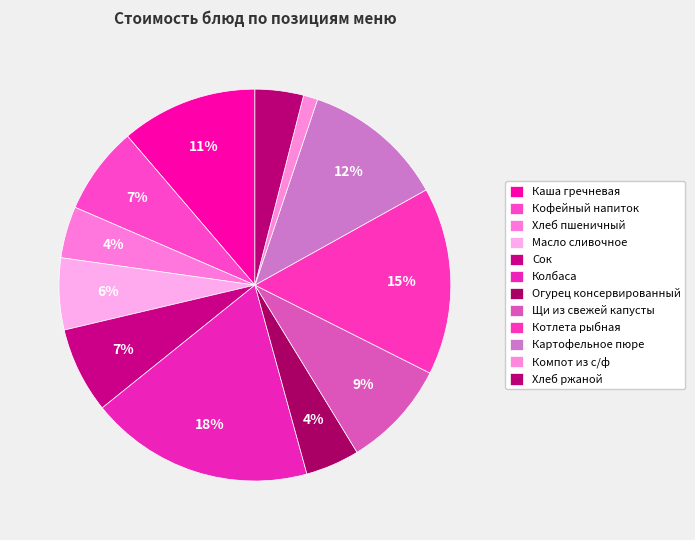

What is the smallest slice in the pie chart?

Компот из с/ф